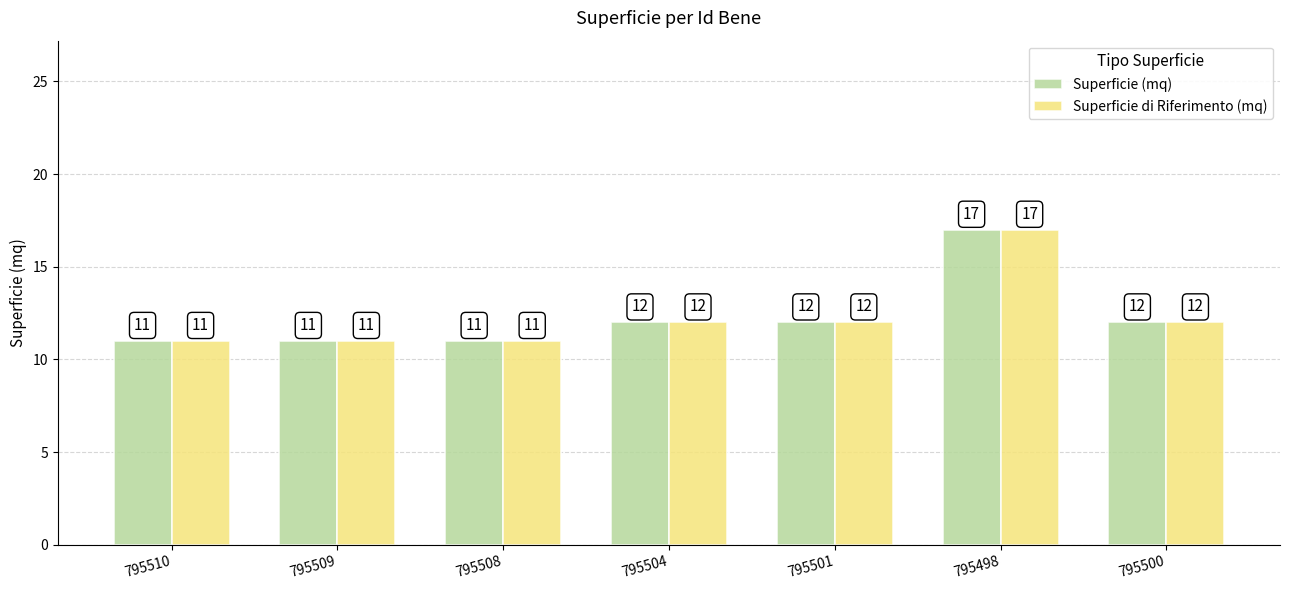

At how many categories does at least one series exceed 16?

1